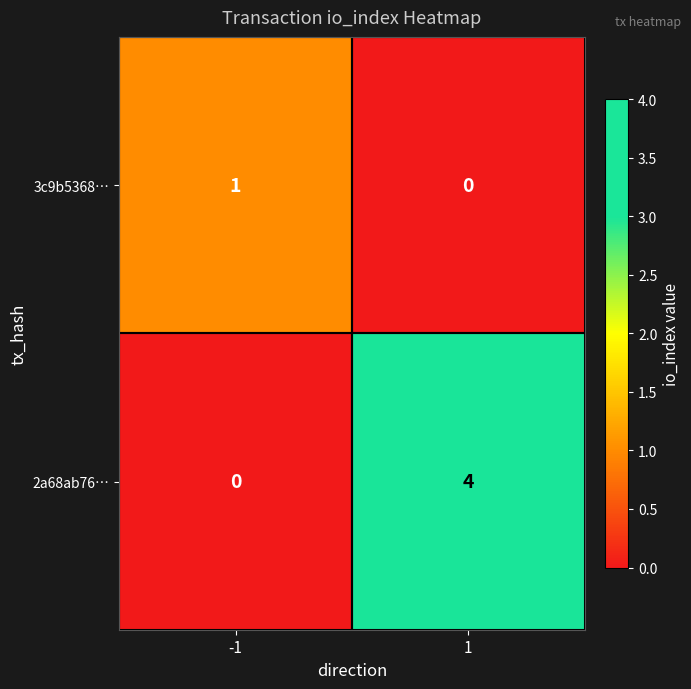

At how many categories does at least one series exceed 2?

1